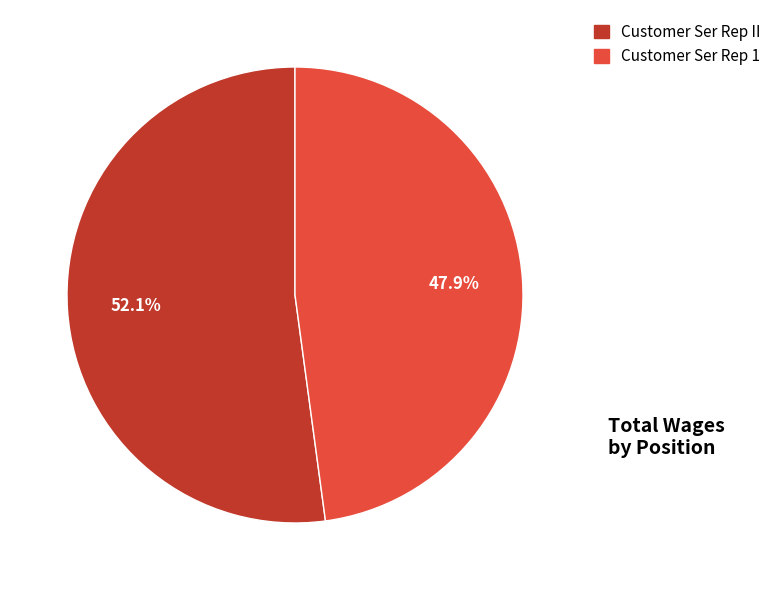

How much of the chart is everything except Customer Ser Rep 1?

52.1%